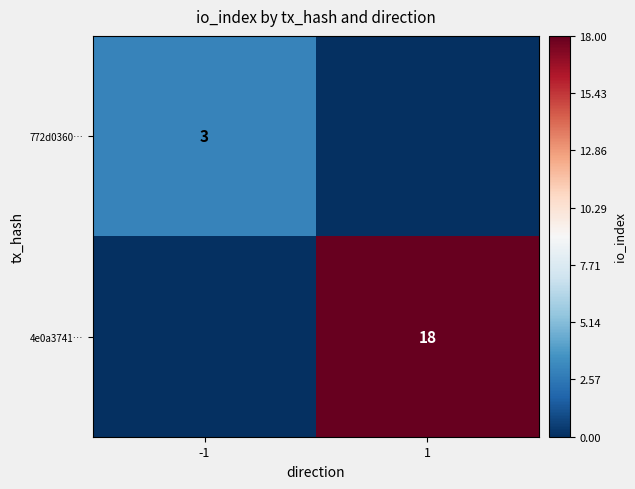

Which has a higher value, 1 or -1?

-1